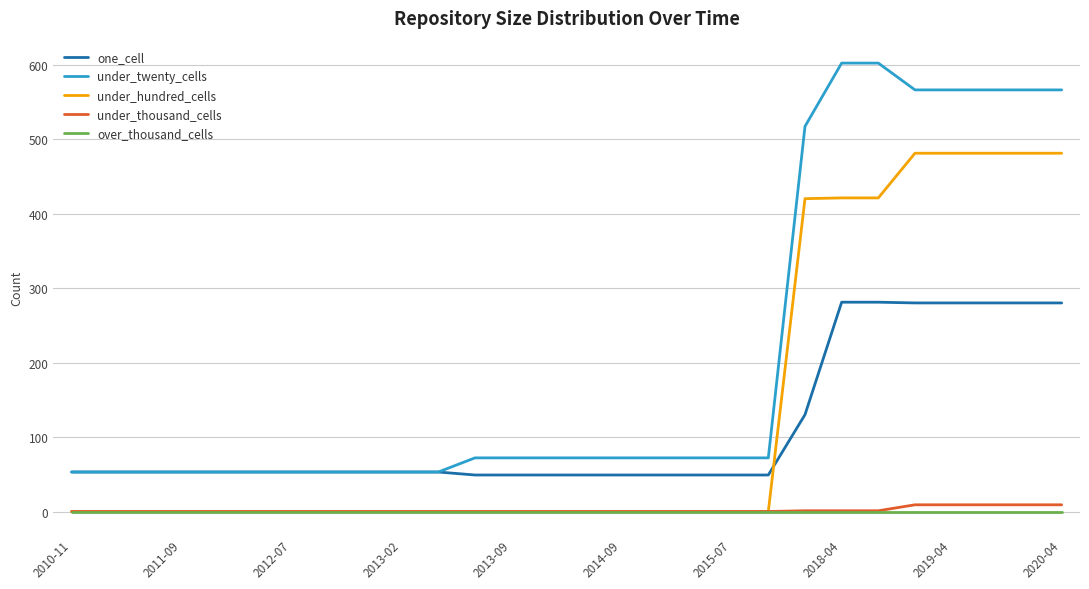

Which series has the widest spread of values?

under_twenty_cells